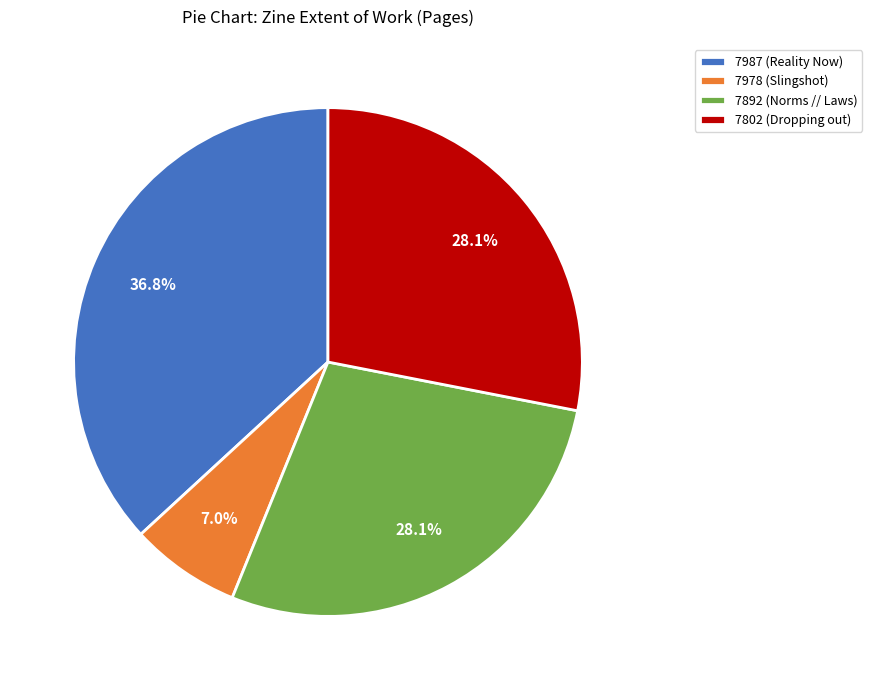

Count the number of slices in the pie.

4